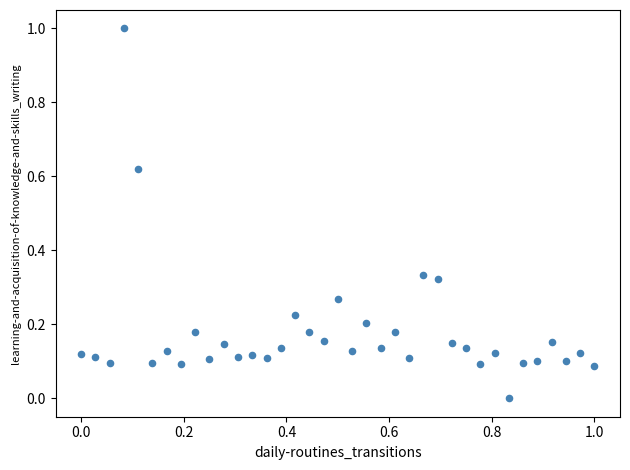

What is the range of X values (max minus min)?

1.0